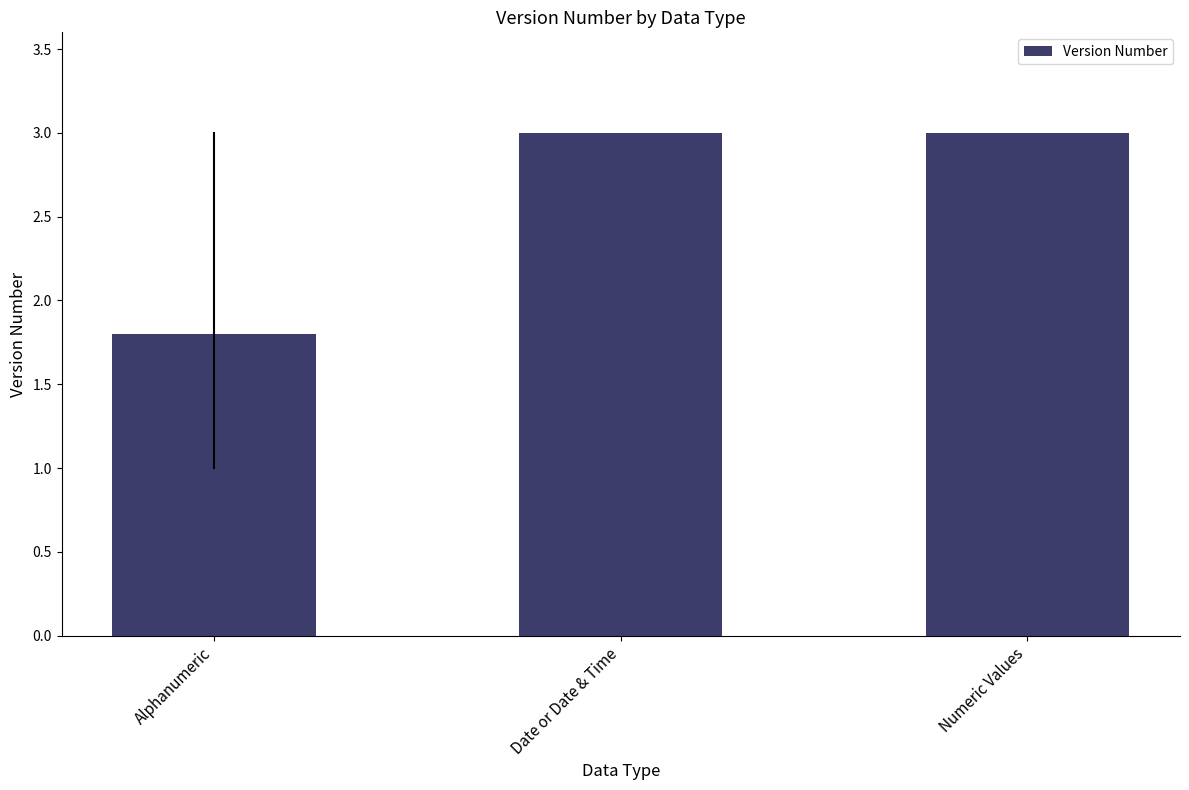

What is the ratio of the value at Numeric Values to the value at Alphanumeric?

1.7